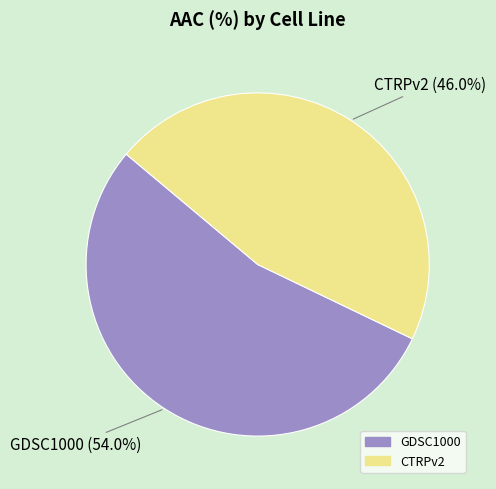

Which slice is the largest?

GDSC1000